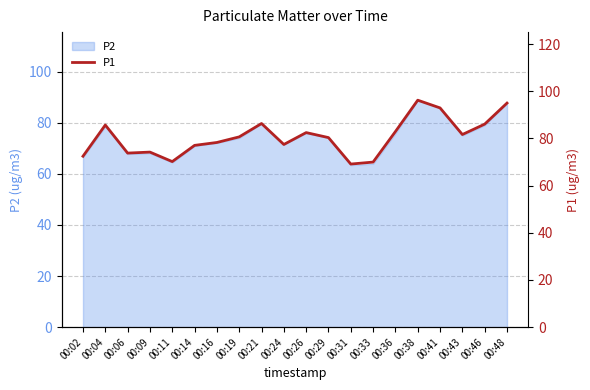

What is the change in value from 00:04 to 00:33?

-15.7